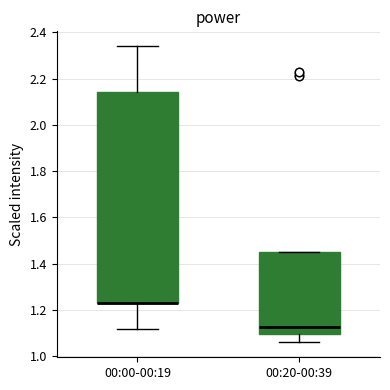

Which box is the tallest, from its lower edge to its upper edge?

00:00-00:19